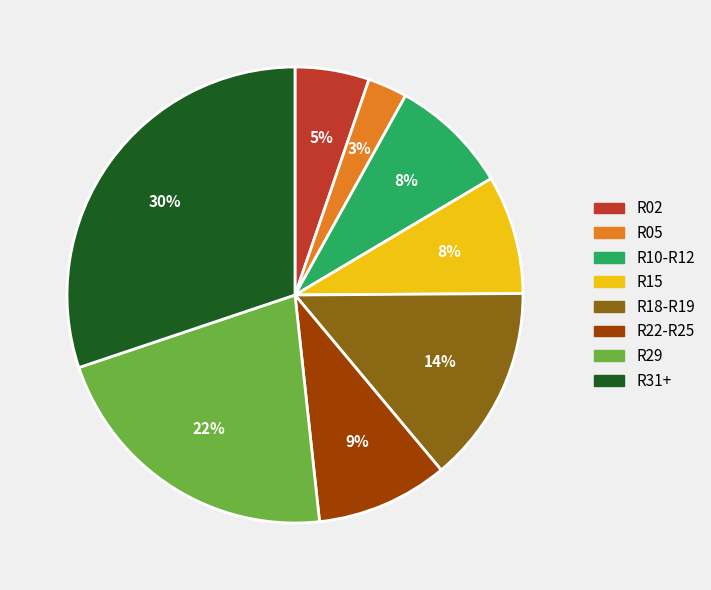

Is there any slice that represents more than half of the pie?

No